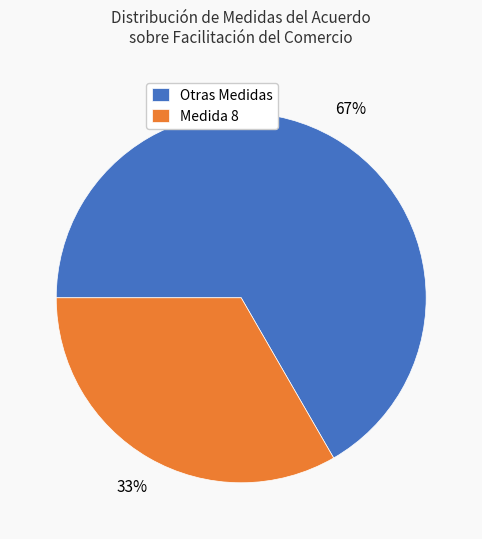

Rank the categories by value from highest to lowest.

Otras Medidas, Medida 8